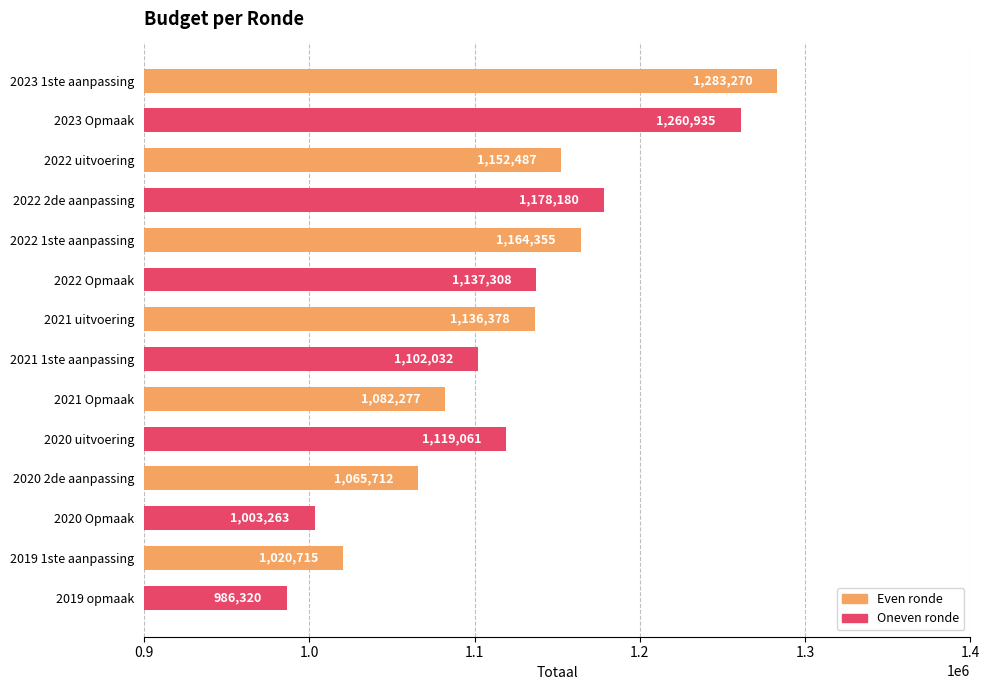

How many distinct data groups are displayed?

1